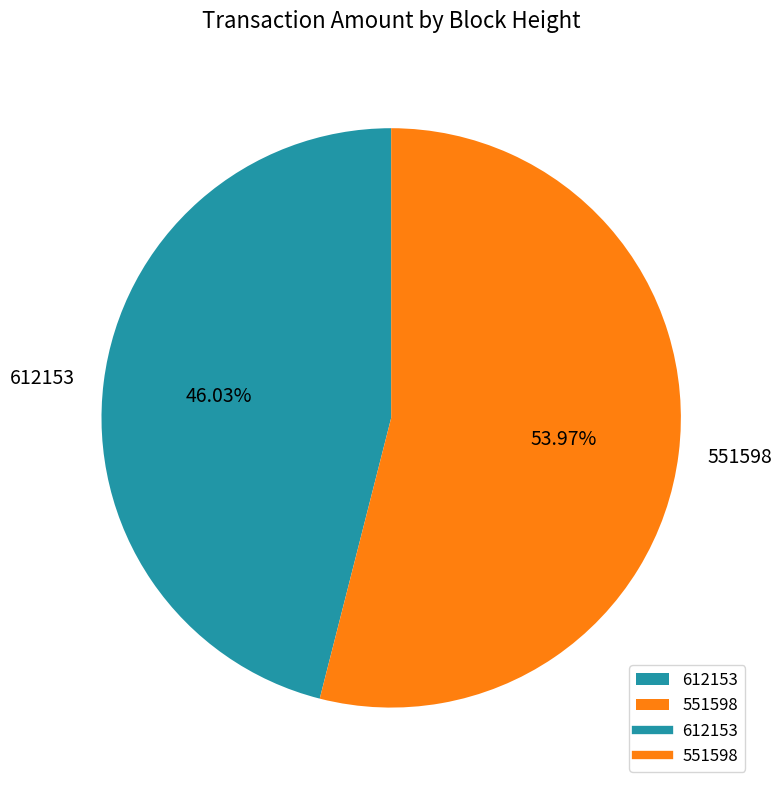

Which has a higher value, 612153 or 551598?

551598